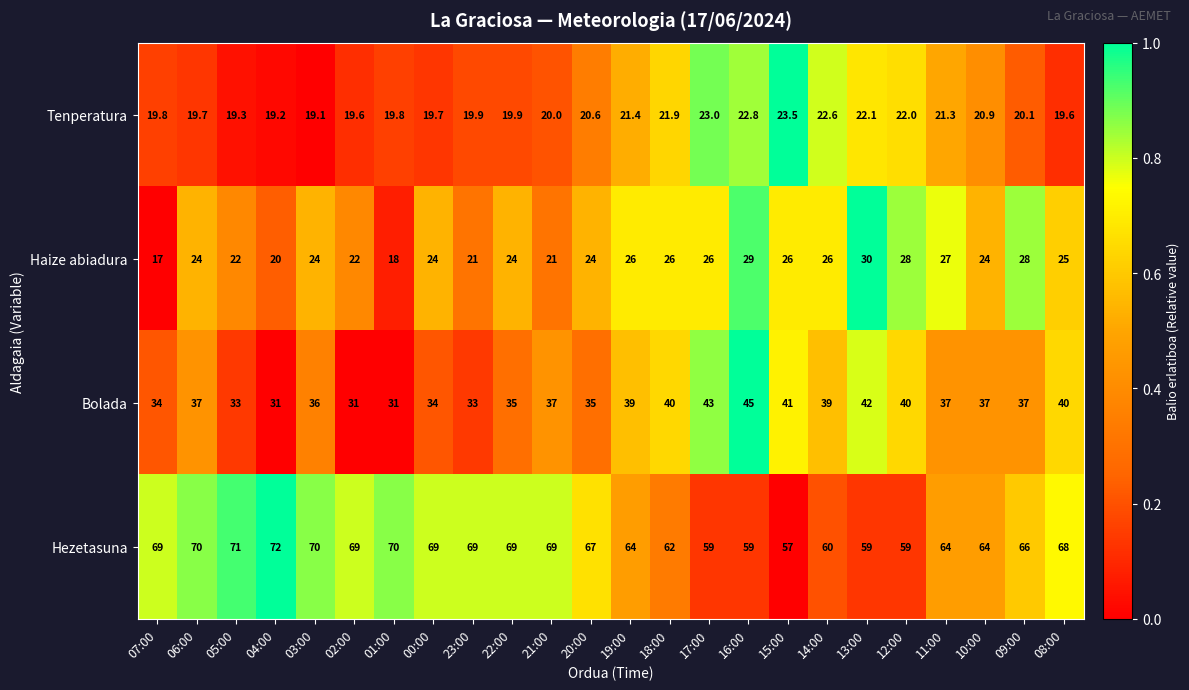

What is the difference between the highest and lowest values at 02:00?

49.4